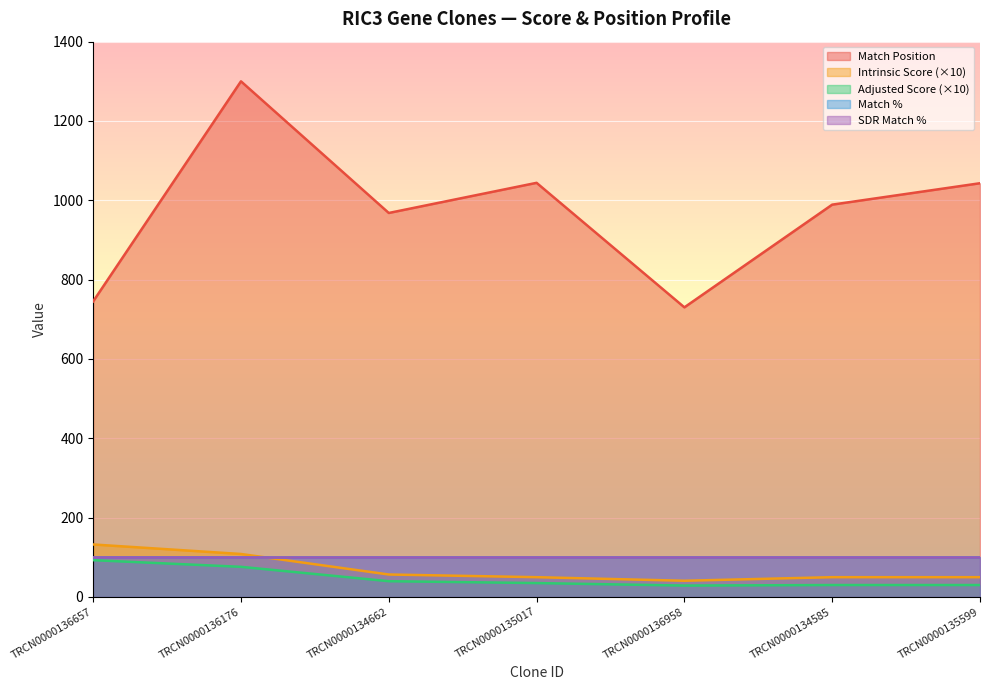

At which category is the sum across all series the highest?

TRCN0000136176